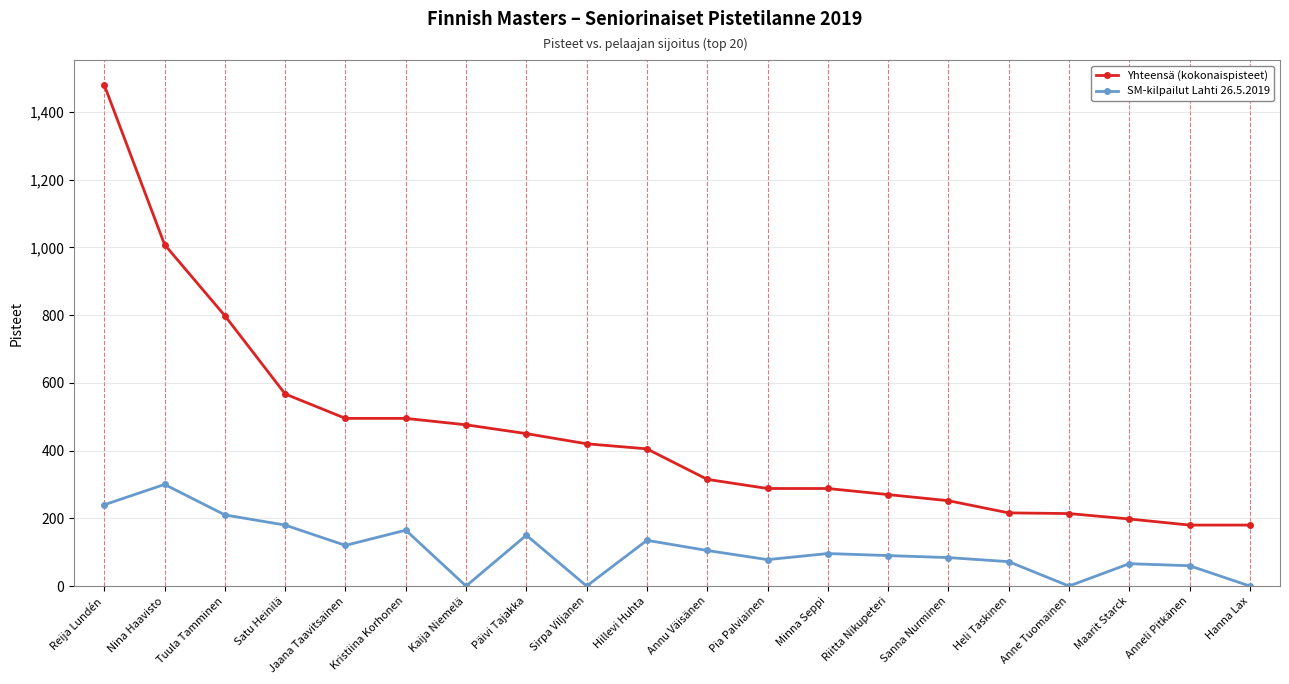

What is the sum of all Yhteensä (kokonaispisteet) values?

8994